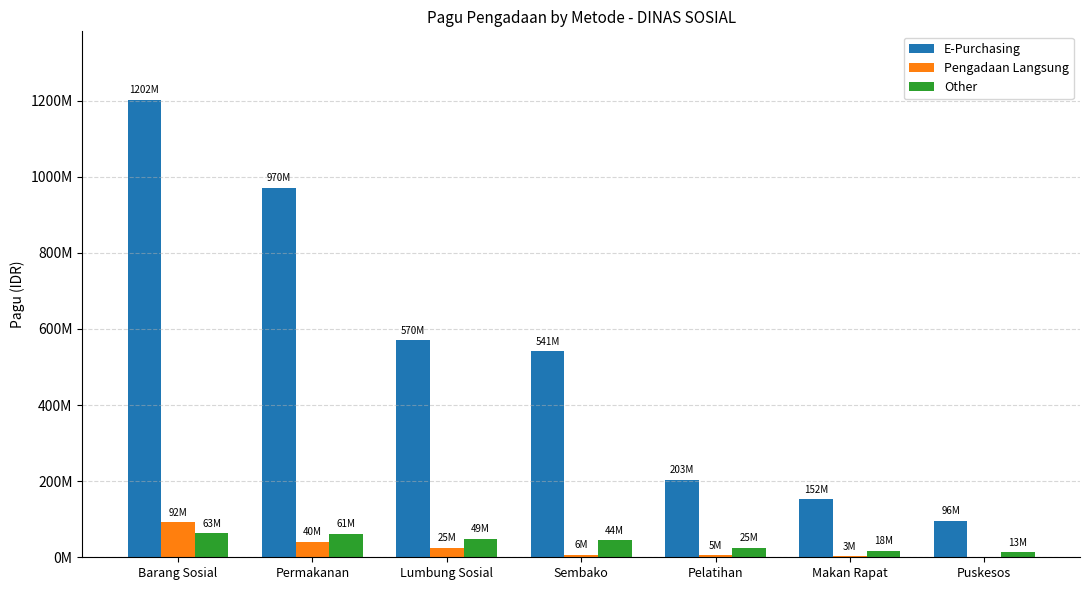

Which label corresponds to the largest value in the chart?

Barang Sosial